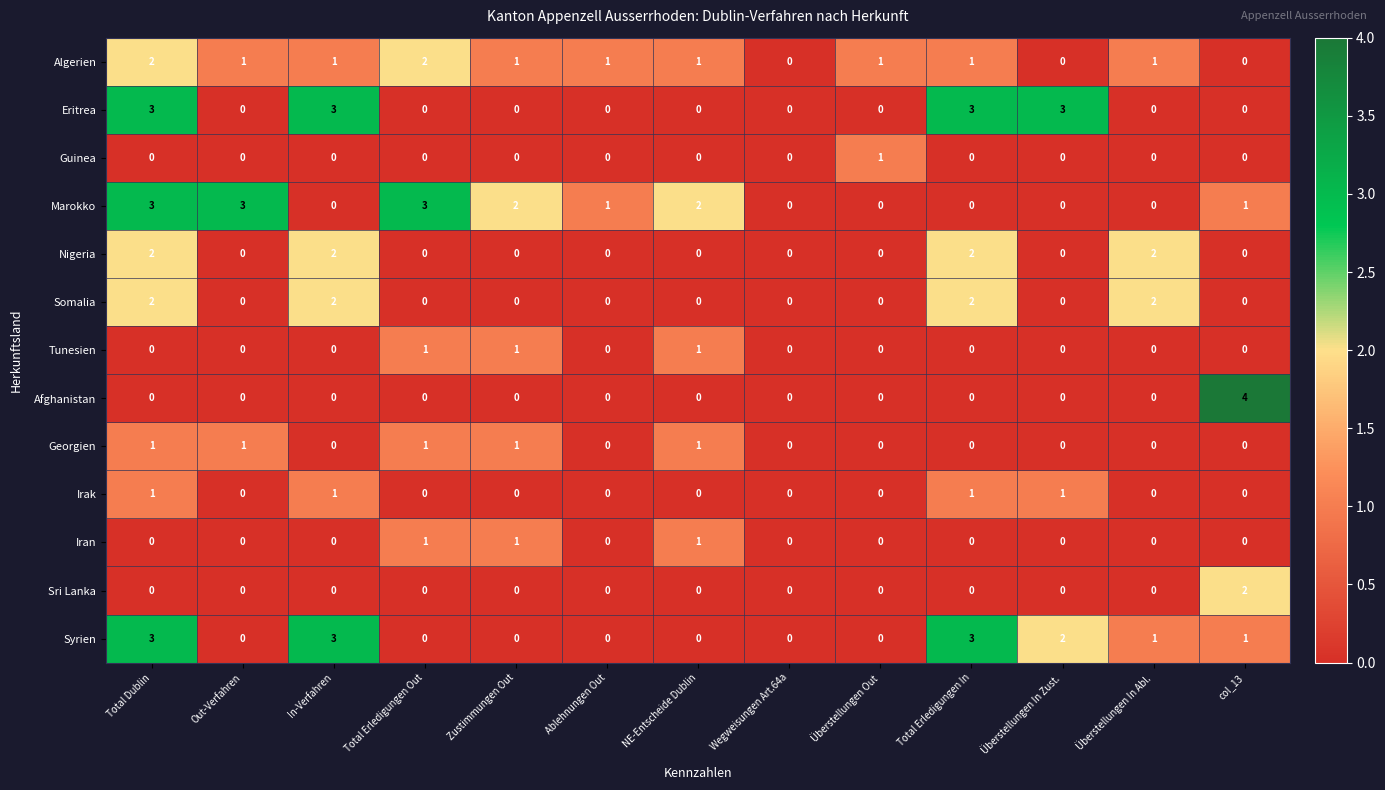

At which category is the sum across all series the highest?

Total Dublin